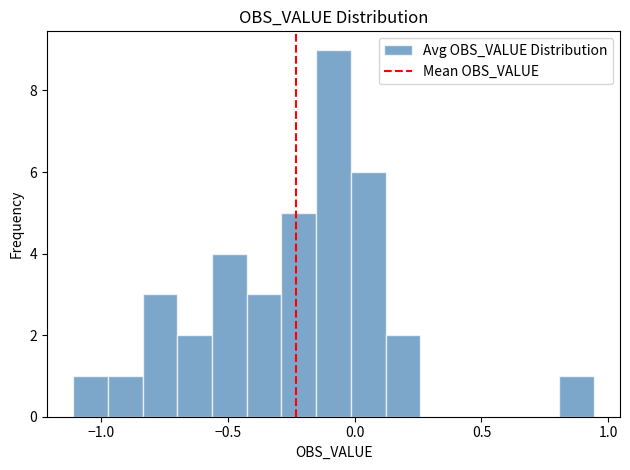

Read against the x-axis, roughly where is the centre of the tallest bar?

-0.10